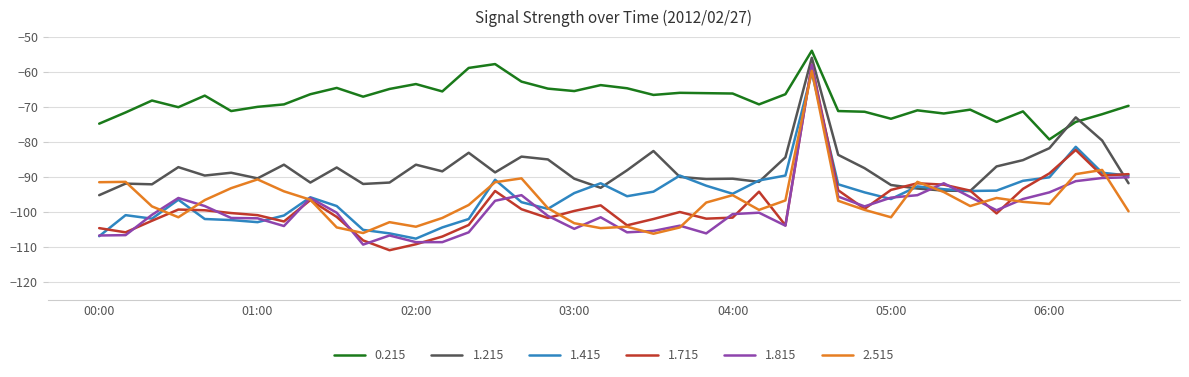

Which series has the largest total across all categories?

0.215